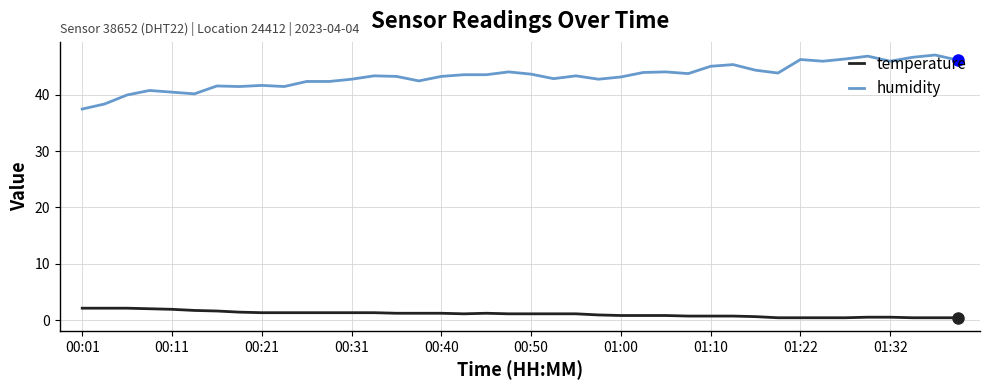

True or false: temperature and humidity intersect in this chart.

False